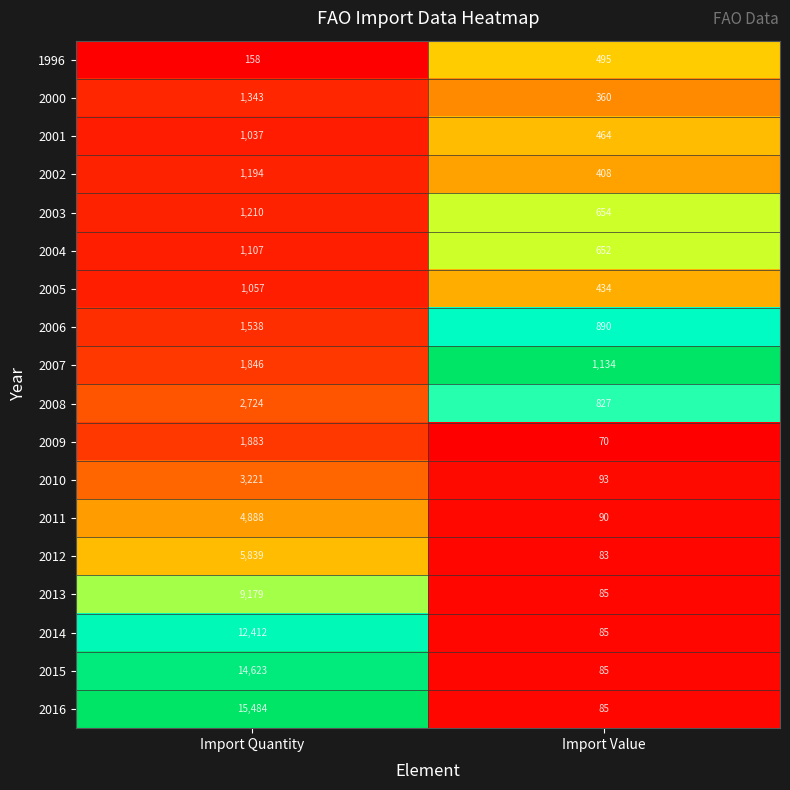

Which series has the widest spread of values?

2016